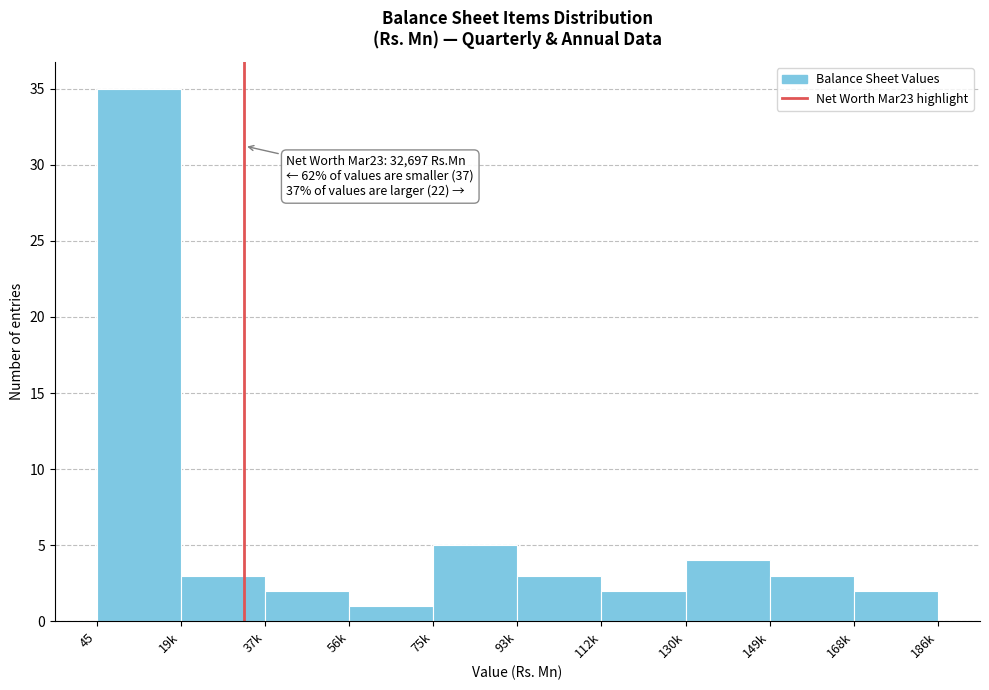

Reading left to right, transcribe all the data shown in this chart.

45=35	19k=3	37k=2	56k=1	75k=5	93k=3	112k=2	130k=4	149k=3	168k=2